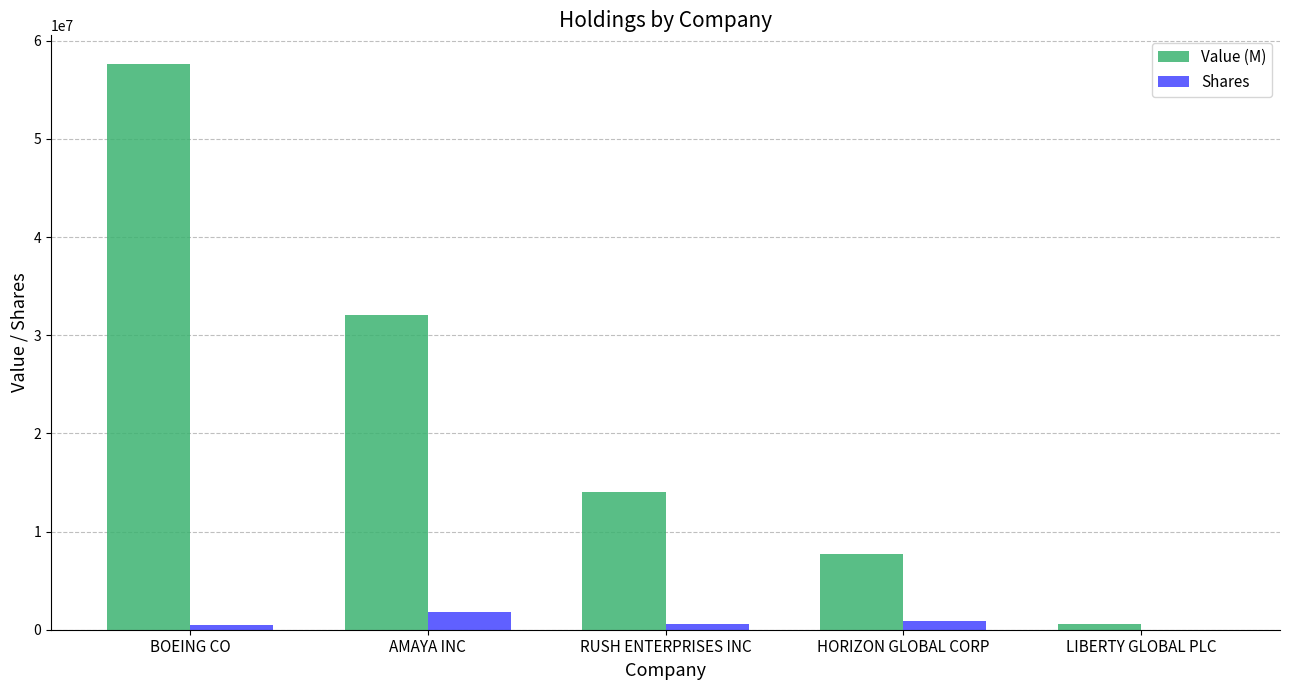

The value of Value (M) at HORIZON GLOBAL CORP is 13855343. True or false?

False